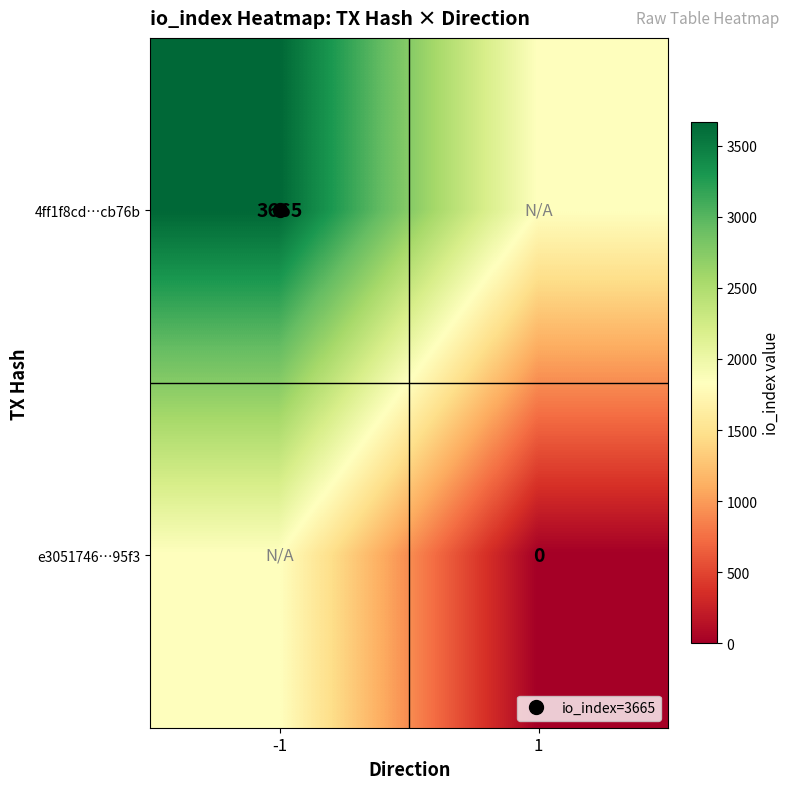

Which series has the widest spread of values?

4ff1f8cd…cb76b